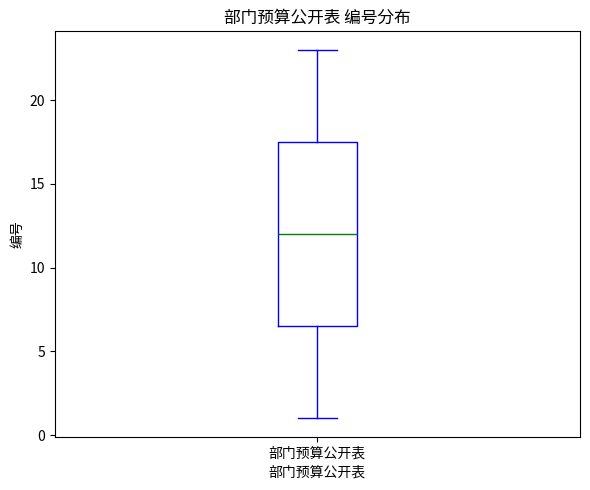

Read this box plot against the y-axis: the position of the median line, the range covered by the box, and the ends of both whiskers. The values are not printed on the chart, so give them approximately, as read against the axis.

median 12.0, box 6.5 to 17.5, whiskers 1.0 to 23.0